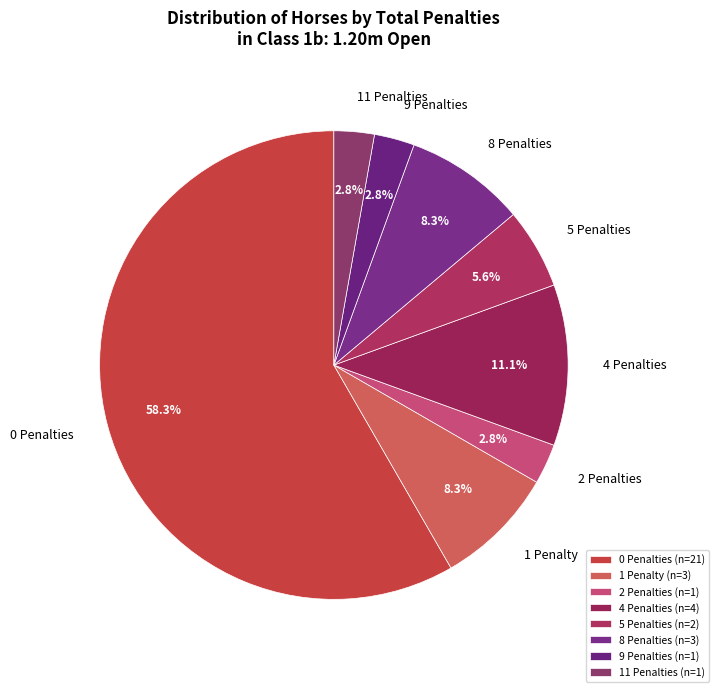

What is the total percentage of 4 Penalties and 0 Penalties?

69.4%